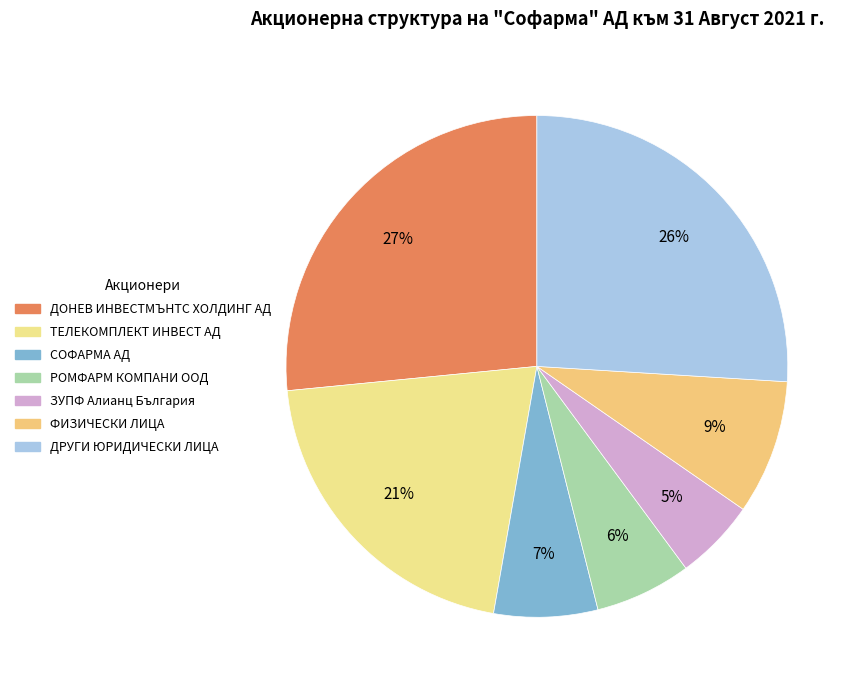

Is there a majority slice in this chart?

No